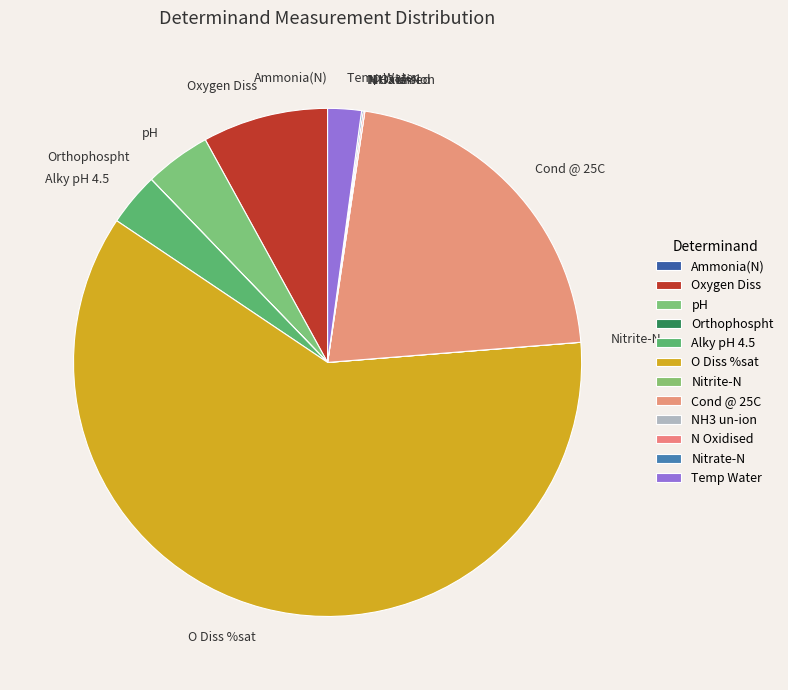

What is the ratio of the value at Oxygen Diss to the value at Alky pH 4.5?

2.4